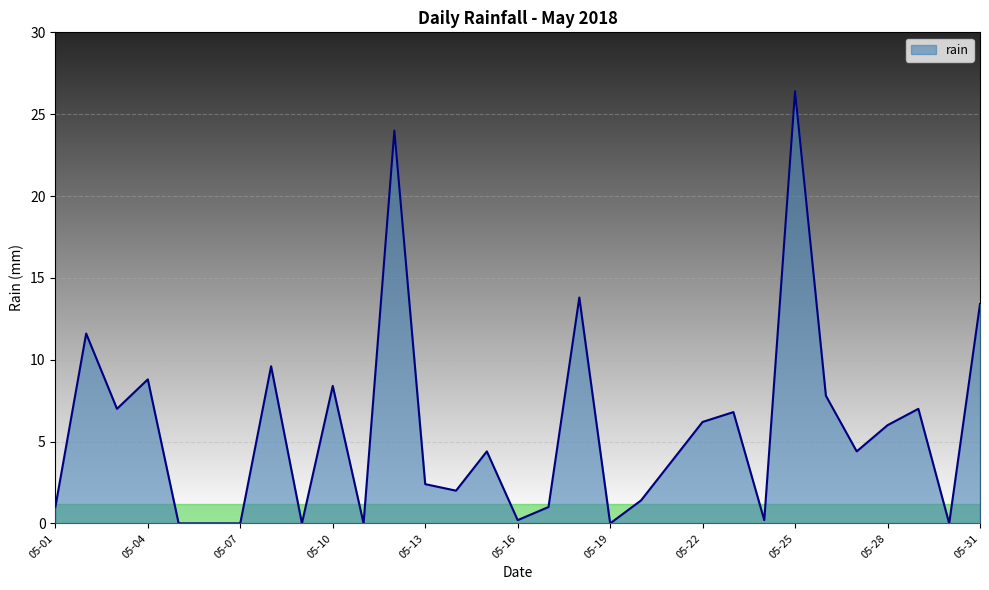

What is the difference between the maximum and minimum values?

26.4